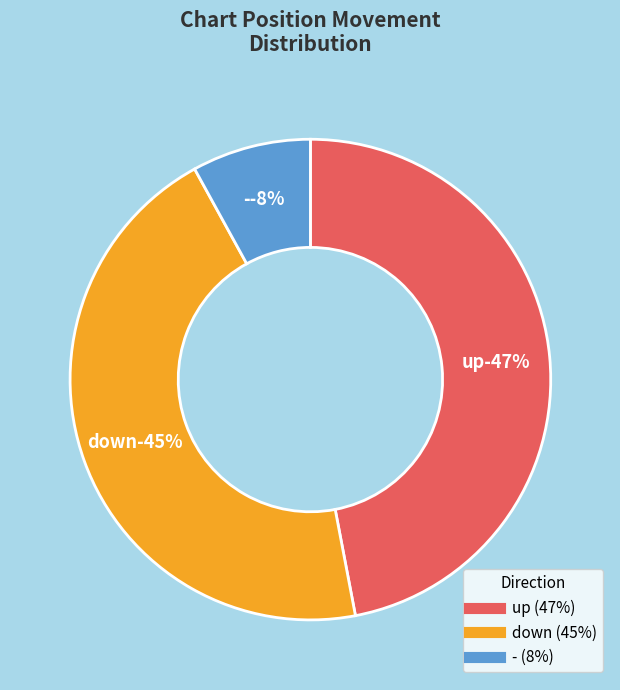

Is - the majority of the pie?

No